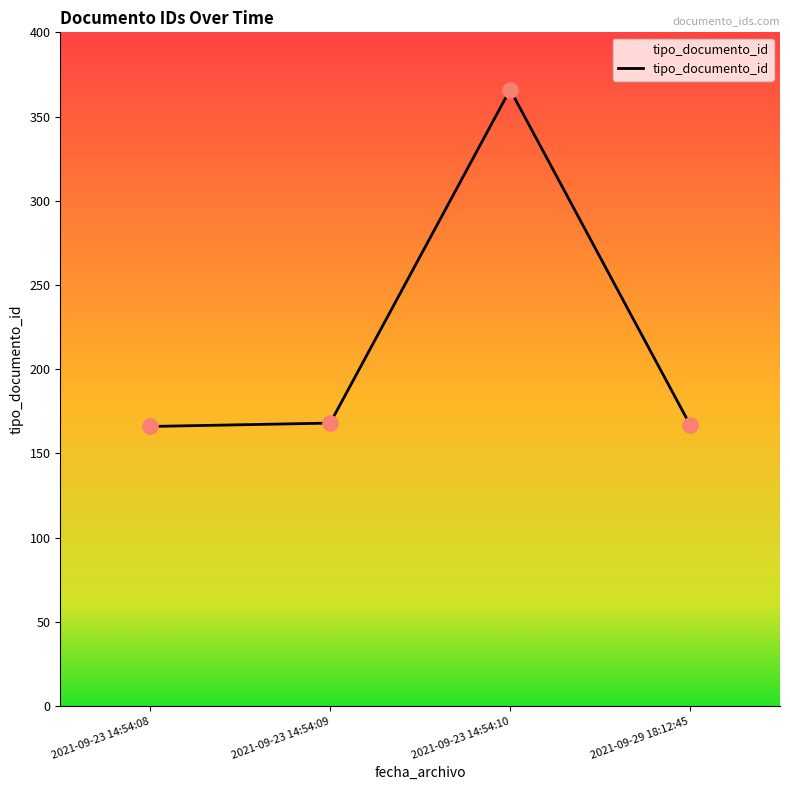

Approximately how many times larger is the value at 2021-09-23 14:54:08 compared to 2021-09-23 14:54:10?

0.5